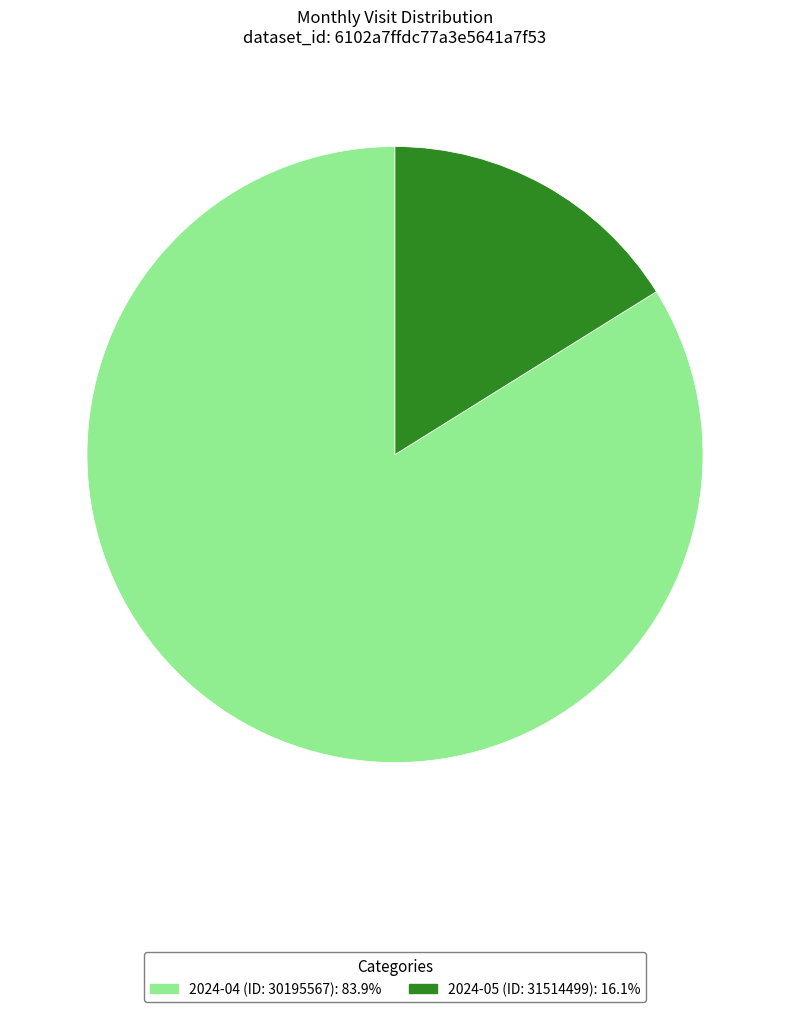

Does any single category account for the majority?

Yes